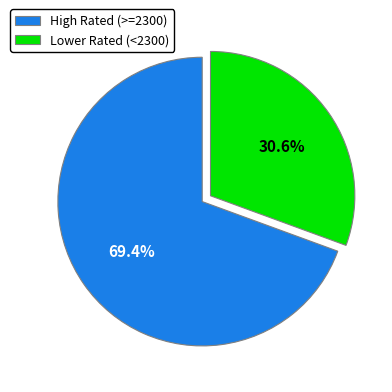

Rank the categories by value from lowest to highest.

Lower Rated (<2300), High Rated (>=2300)